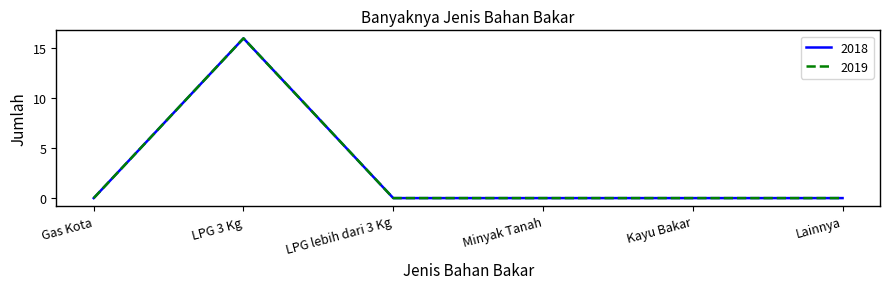

Does the chart have visible grid lines?

No